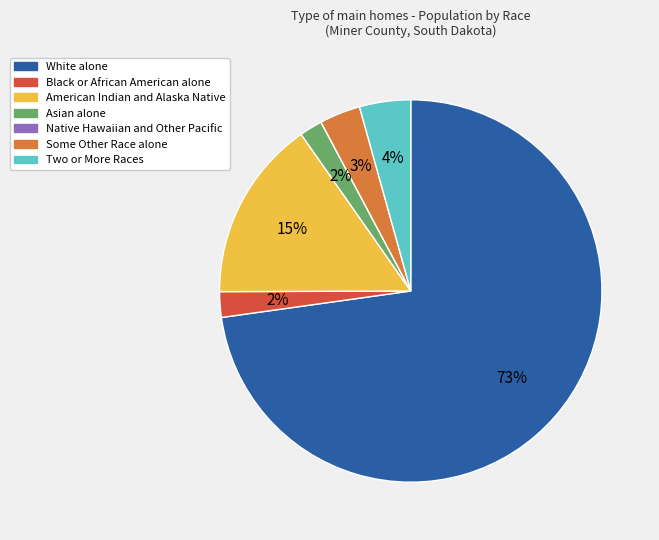

Which slice is the largest?

White alone